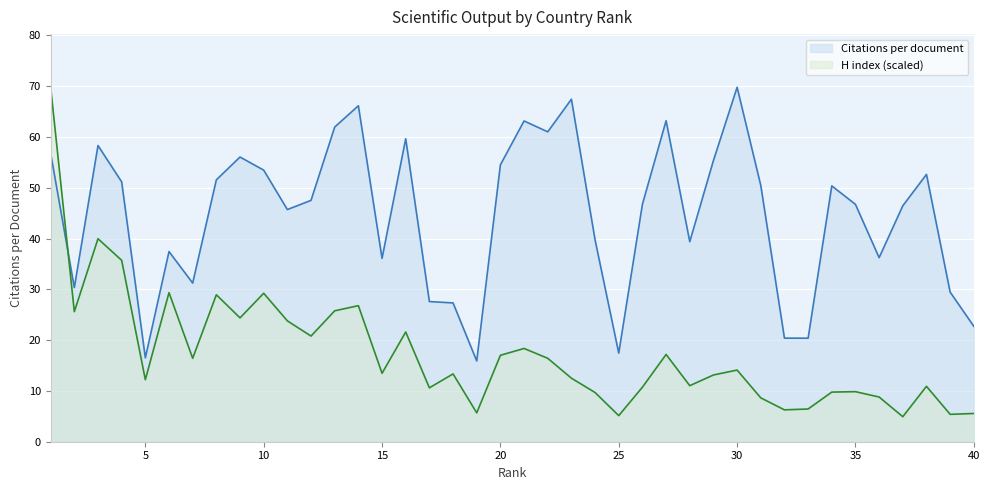

Reading left to right, transcribe all the data shown in this chart.

Citations per document: 56.8	30.3	58.3	51.1	16.5	37.4	31.2	51.5	56.0	53.5	45.7	47.5	61.9	66.1	36.1	59.6	27.6	27.3	15.9	54.5	63.1	61.0	67.4	39.7	17.4	46.7	63.2	39.4	55.4	69.8	50.5	20.4	20.4	50.4	46.7	36.2	46.4	52.6	29.4	22.7
H index: 69.8	25.6	40.0	35.7	12.2	29.3	16.4	28.9	24.4	29.2	23.8	20.8	25.8	26.8	13.5	21.6	10.6	13.3	5.7	17.0	18.4	16.4	12.5	9.7	5.1	10.7	17.2	11.0	13.1	14.1	8.6	6.3	6.4	9.8	9.9	8.8	4.9	10.9	5.4	5.6